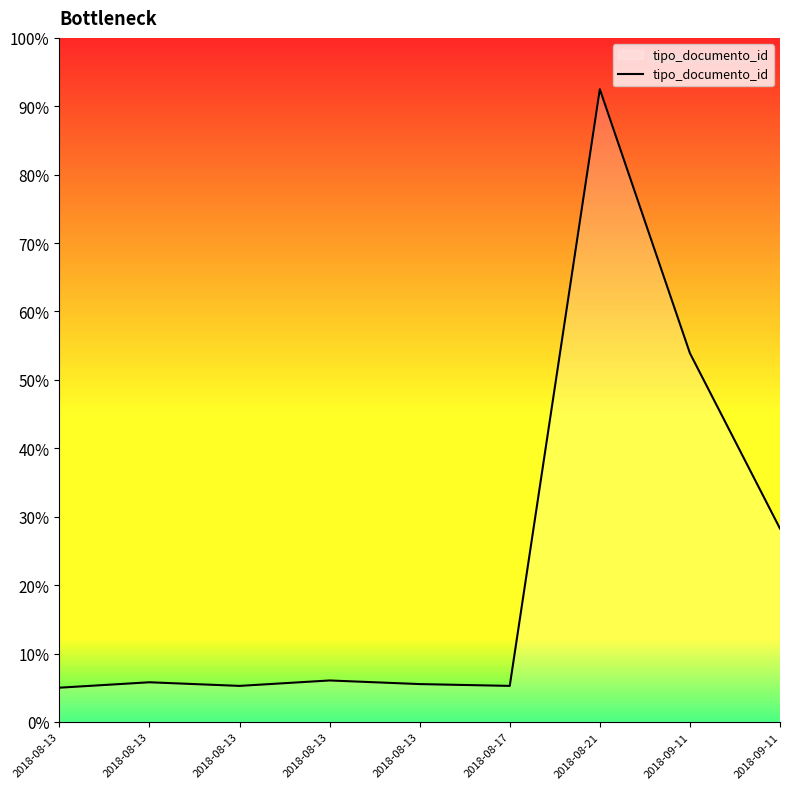

At which label does the data first exceed 23?

2018-08-13